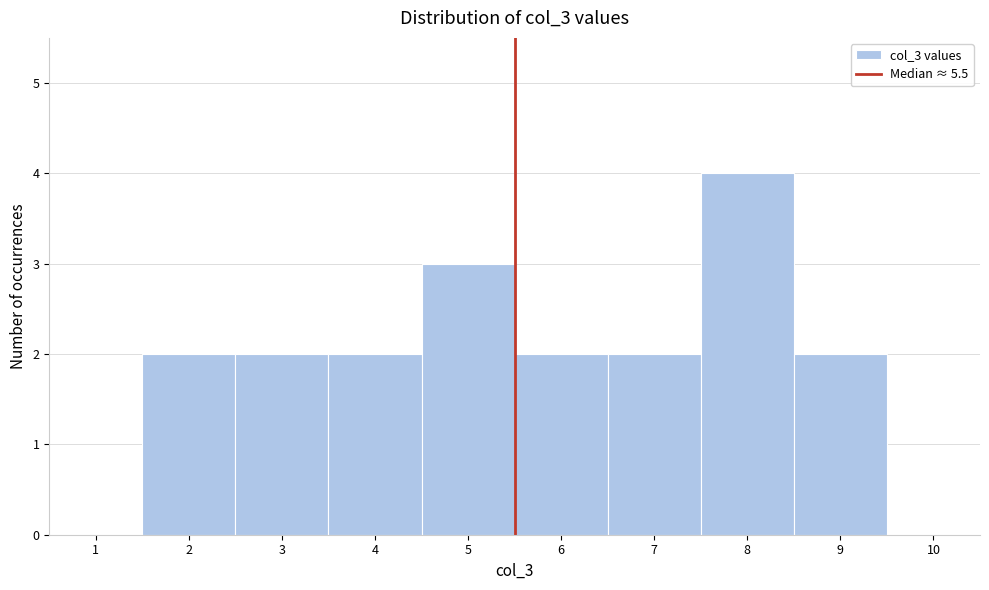

Which range on the x-axis has the tallest bar?

7.5 to 8.5